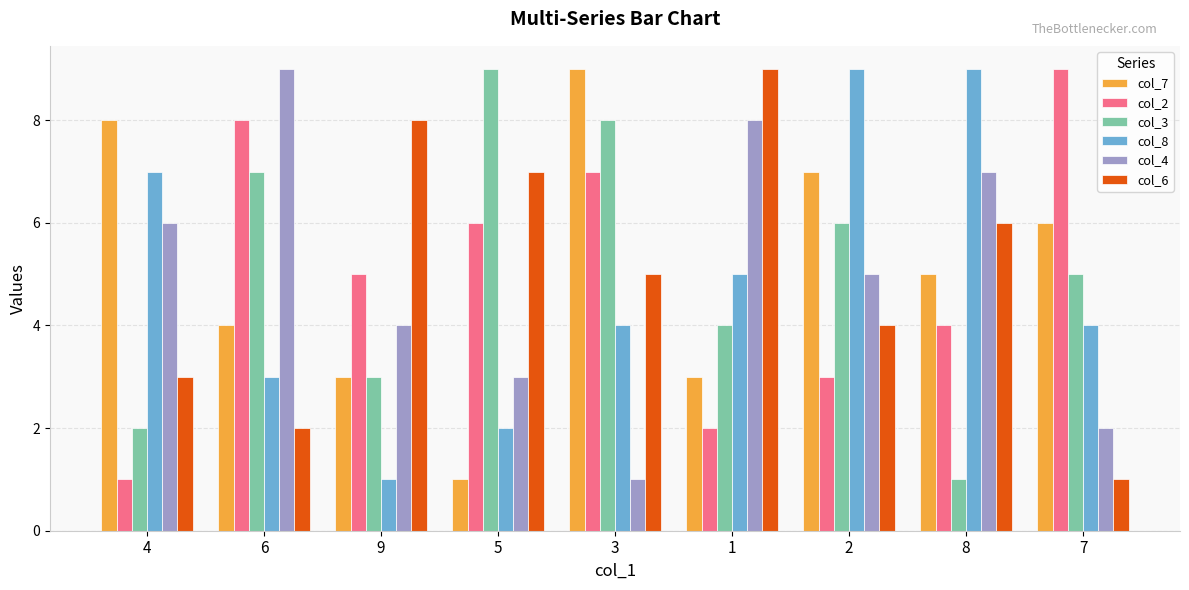

Rank the series at 3 from lowest to highest value.

col_4, col_8, col_6, col_2, col_3, col_7